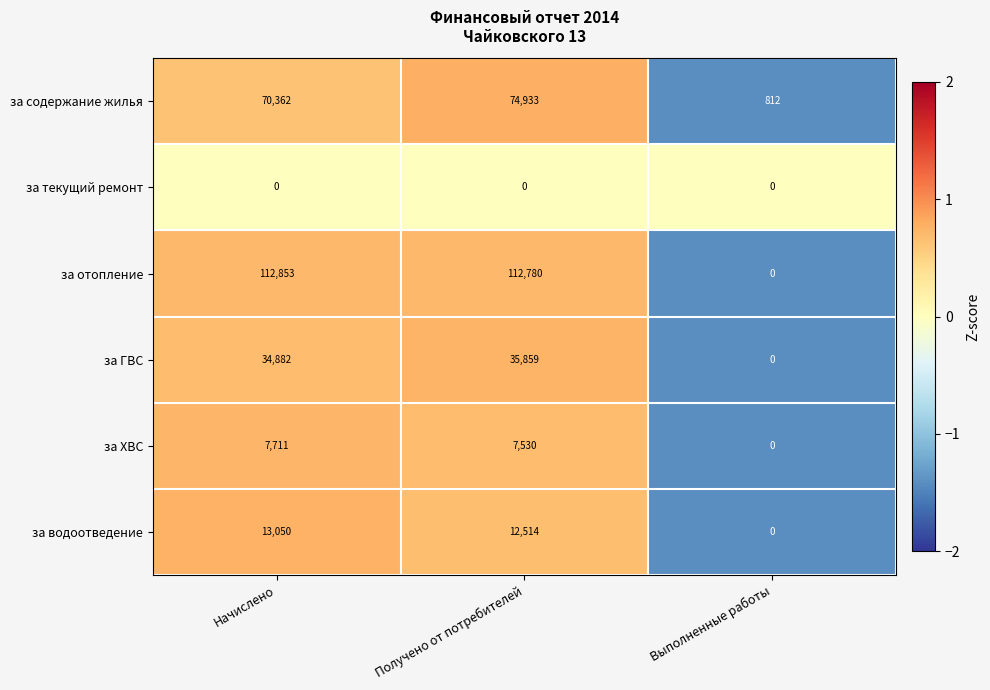

Between Начислено and Выполненные работы, which series saw the biggest shift?

за отопление